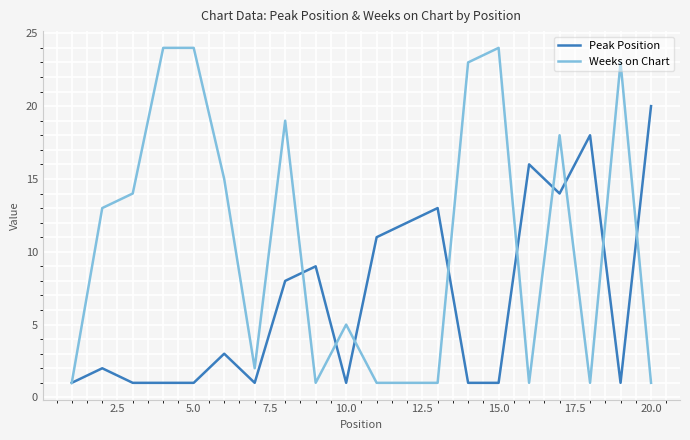

Which series has the largest range (max minus min)?

Weeks on Chart